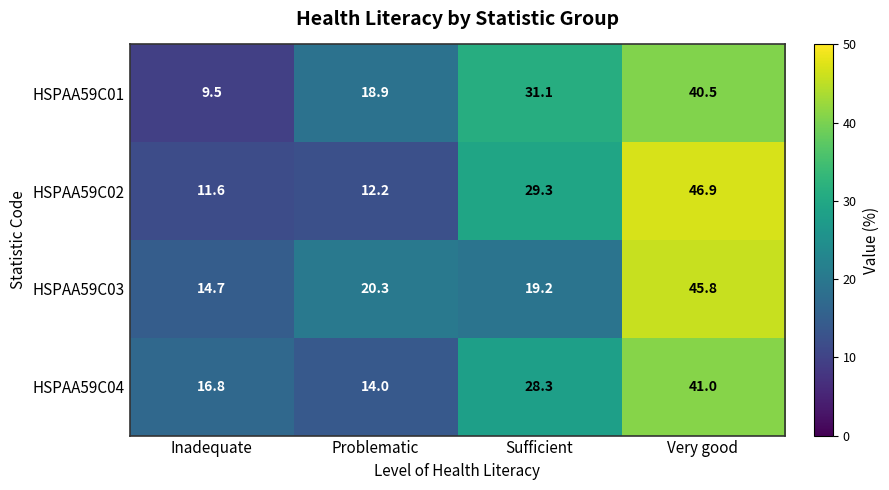

Where does the HSPAA59C02 series first go above 29?

Sufficient